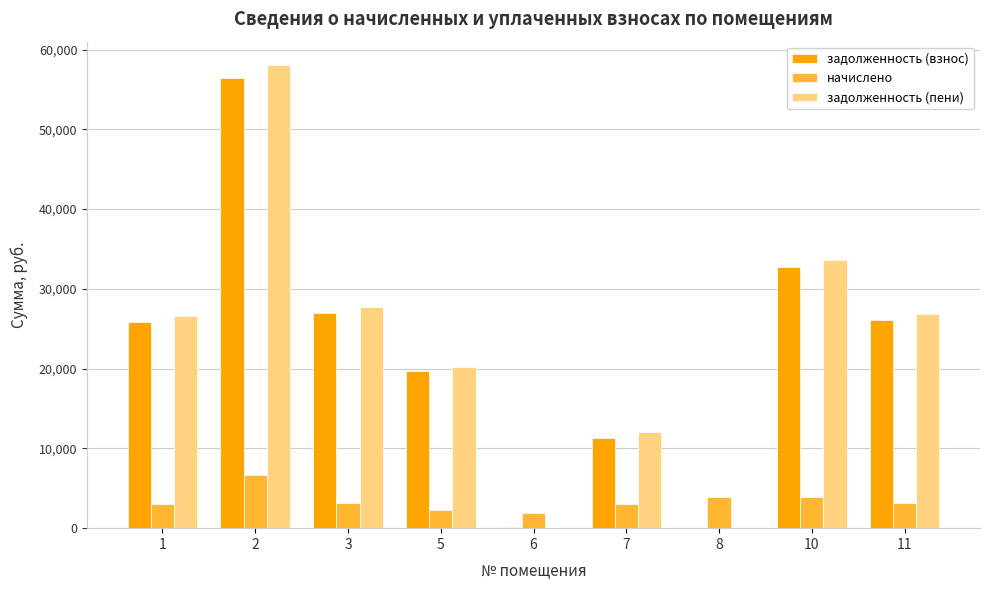

The value of задолженность (пени) at 5 is 20245.6. True or false?

True